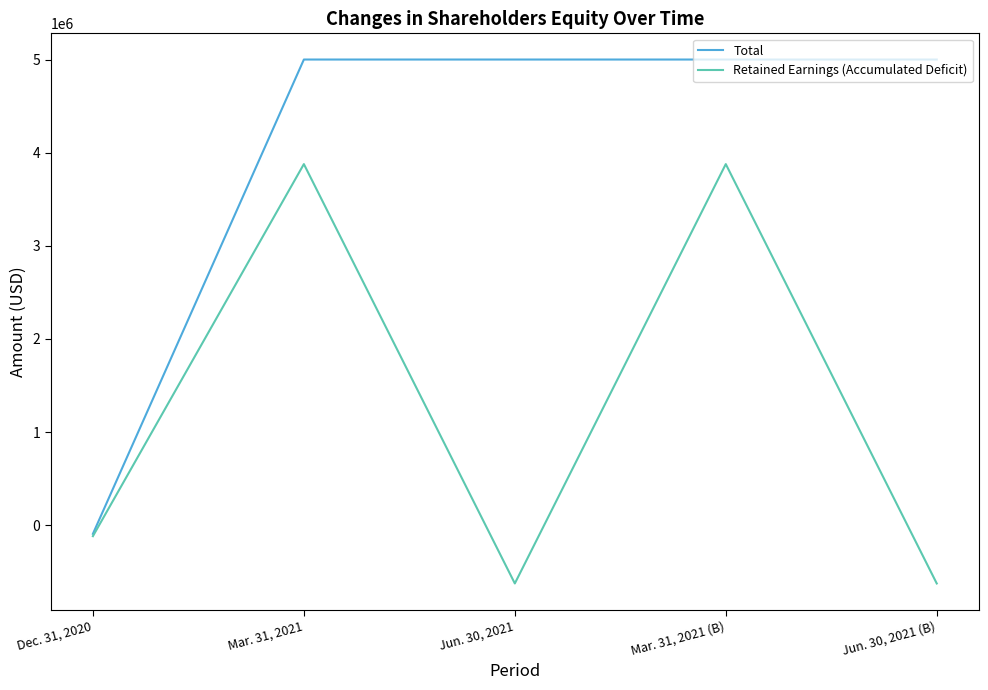

Where is the first local maximum for Retained Earnings (Accumulated Deficit)?

Mar. 31, 2021